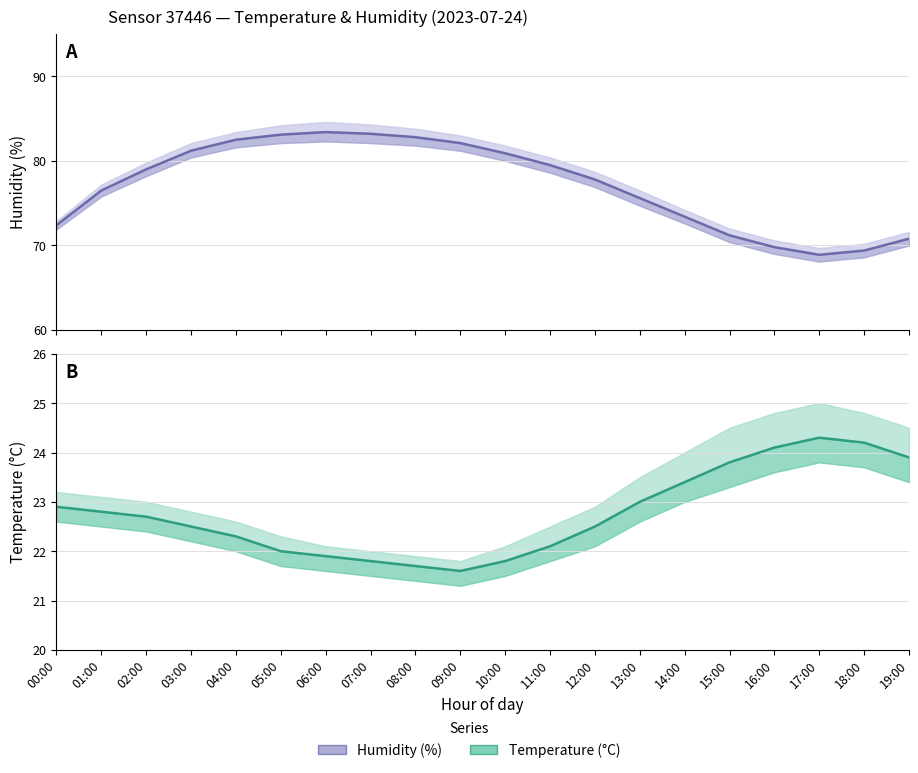

How many interior local valleys does the temperature series have?

1